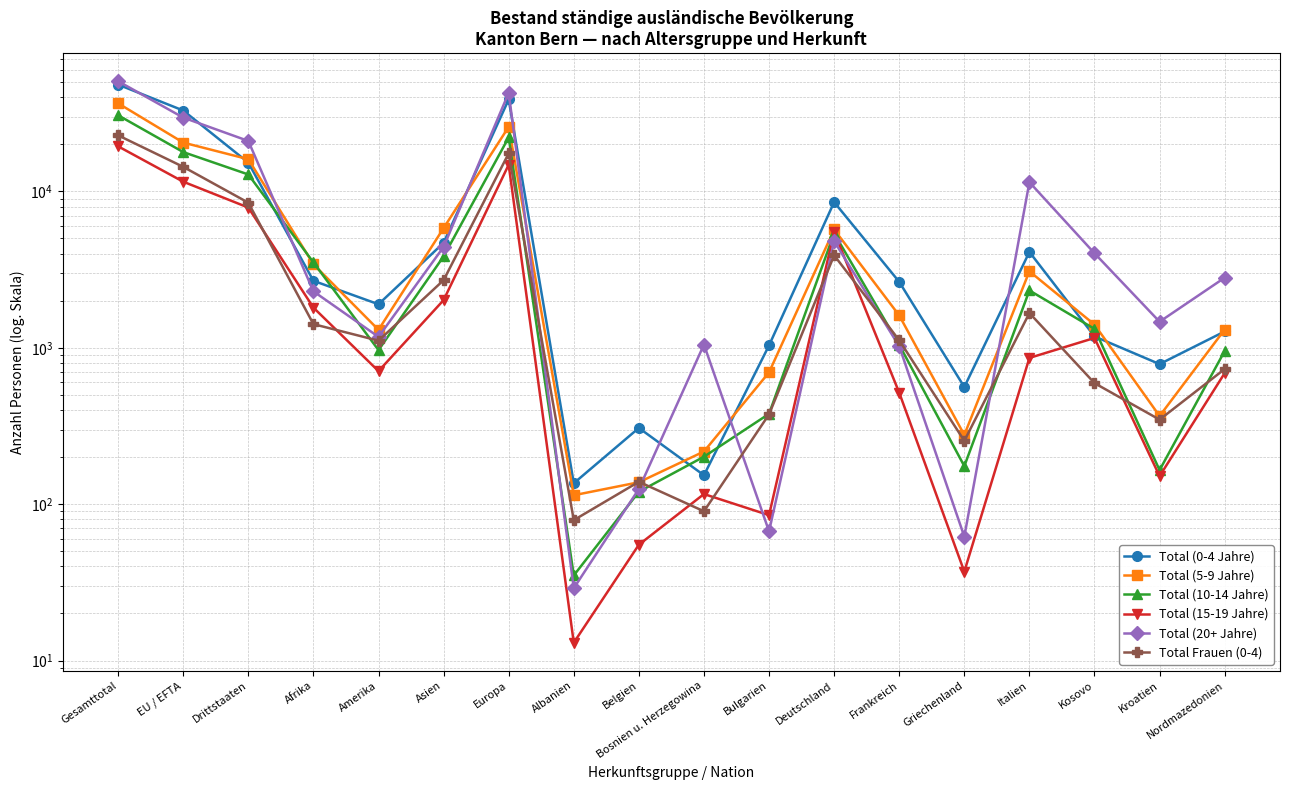

What is the sum of the Total (20+ Jahre) values at Bosnien u. Herzegowina and Bulgarien?

1115